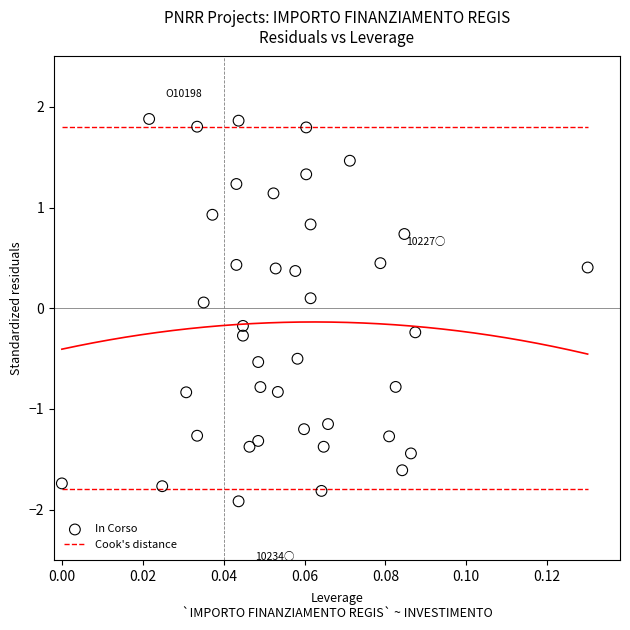

What is the range of Y values (max minus min)?

3.8